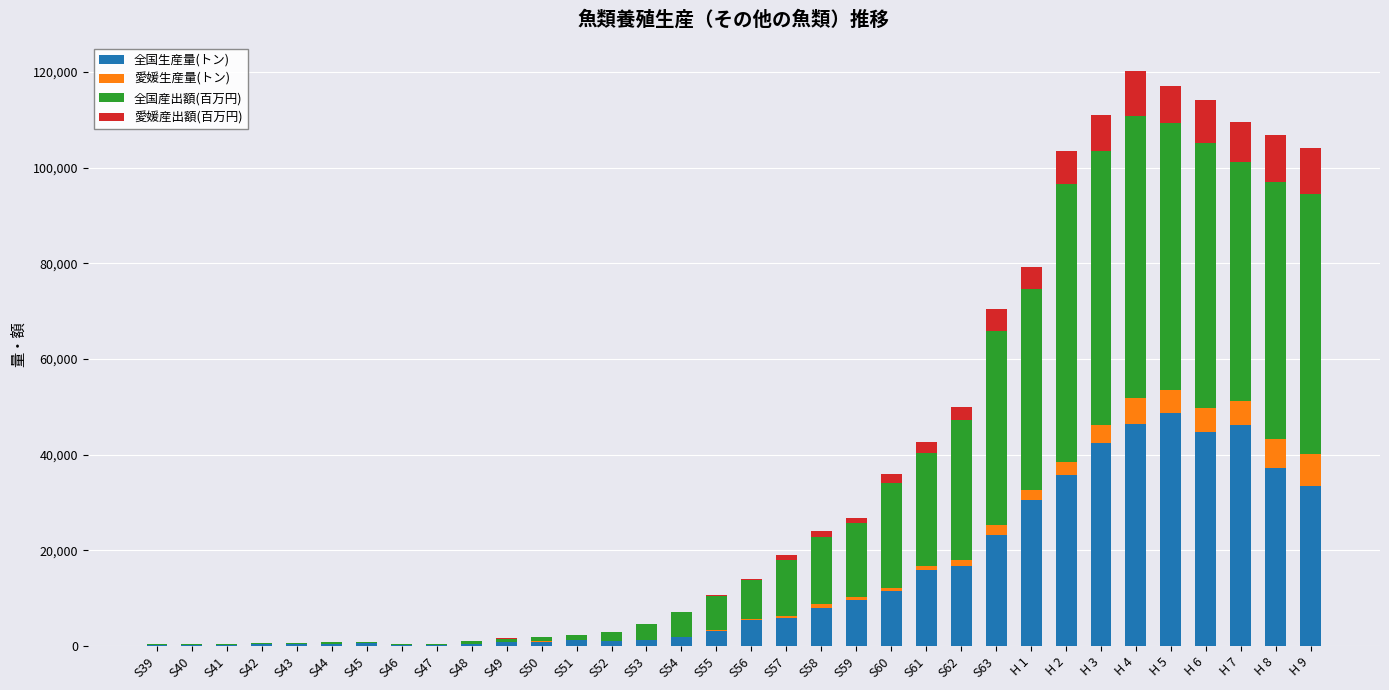

What is the highest value of the 全国生産量(トン) series?

48617.0